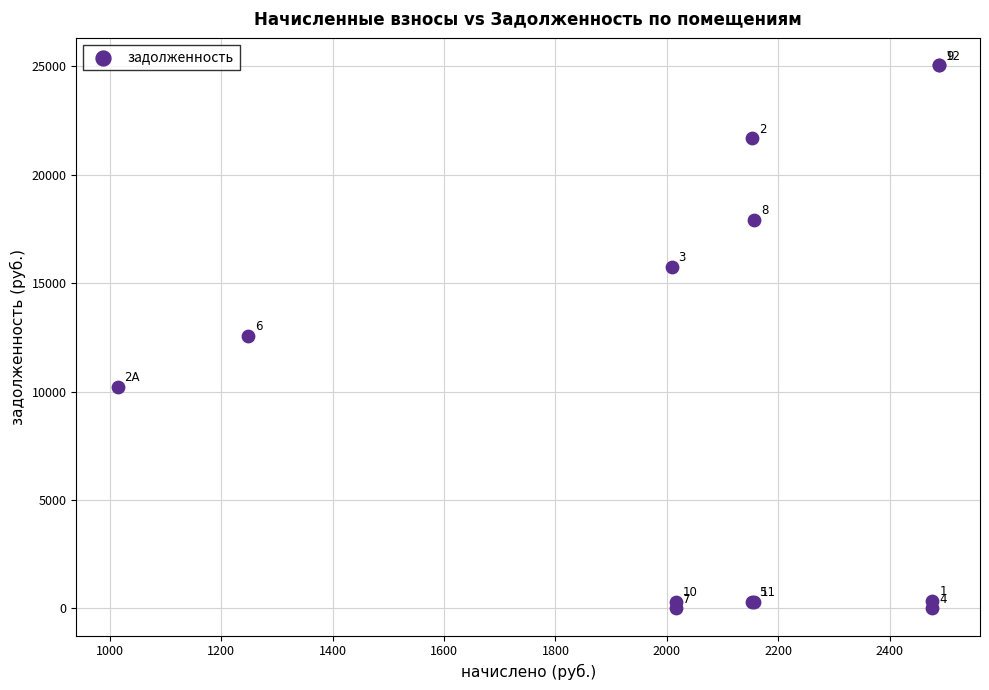

What Y value in the scatter plot is closest to 12532?

12572.2